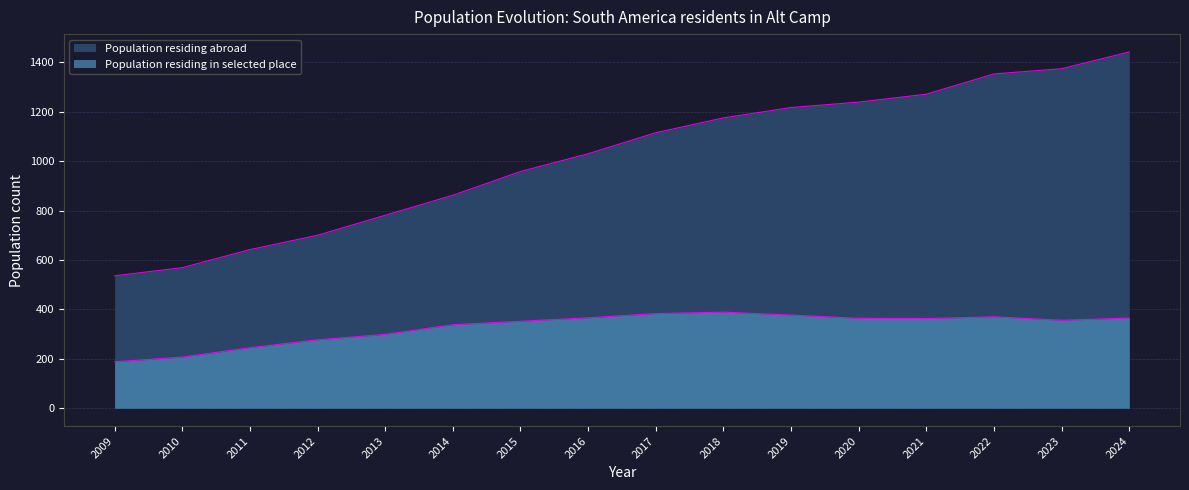

Between 2015 and 2020, which series saw the biggest shift?

Population residing abroad